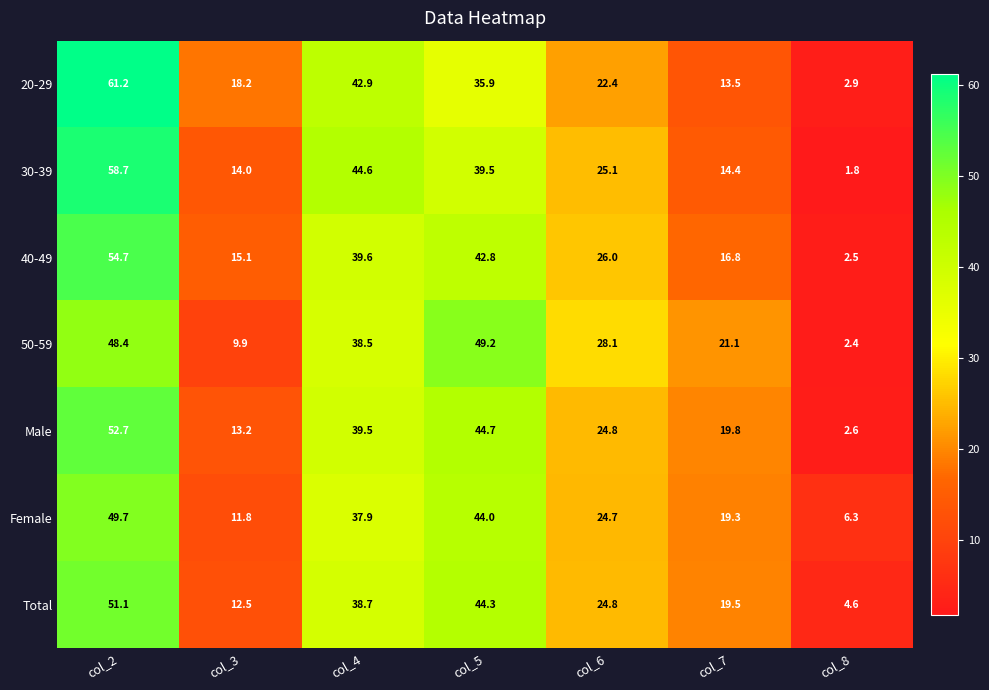

What is the total value across all series at col_8?

23.1